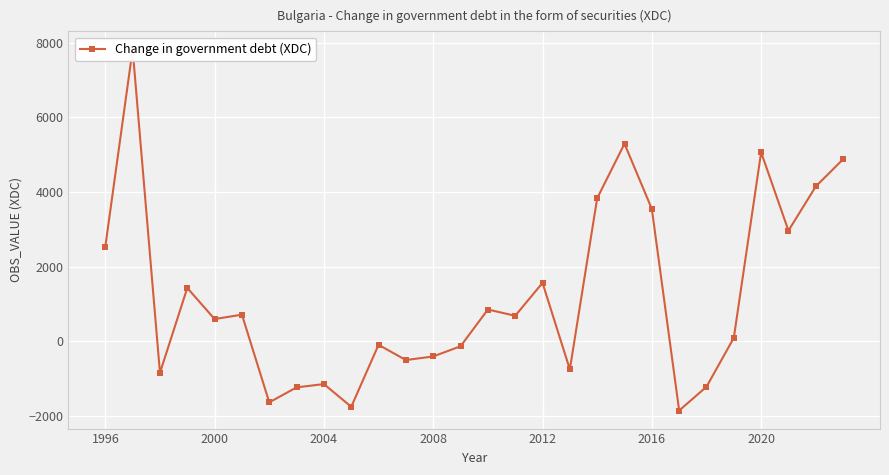

What is the difference between the second highest and minimum values?

7152